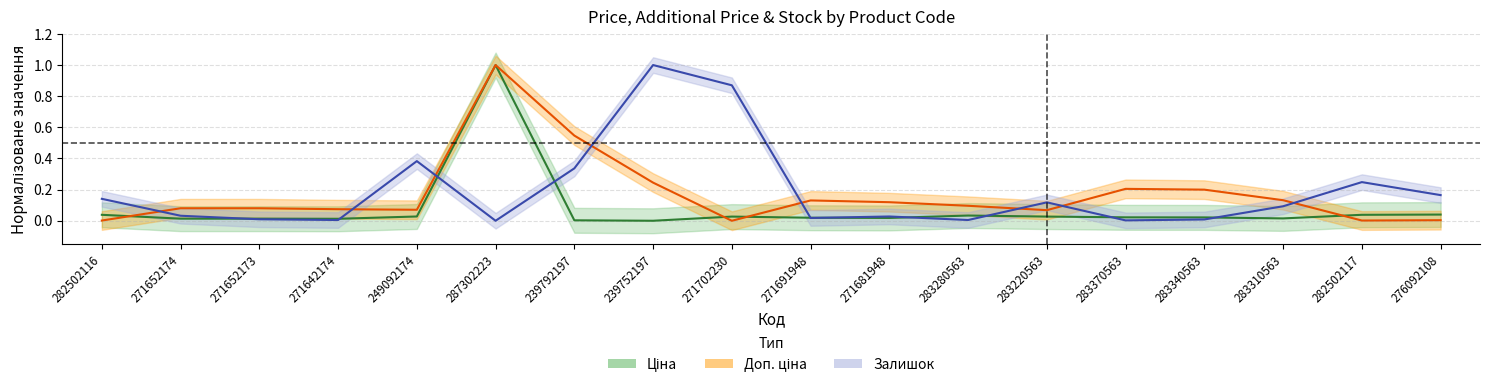

Rank the categories by Залишок value from highest to lowest.

239752197, 271702230, 249092174, 239792197, 282502117, 276092108, 282502116, 283220563, 283310563, 271652174, 271681948, 271691948, 271652173, 283340563, 271642174, 283280563, 283370563, 287302223